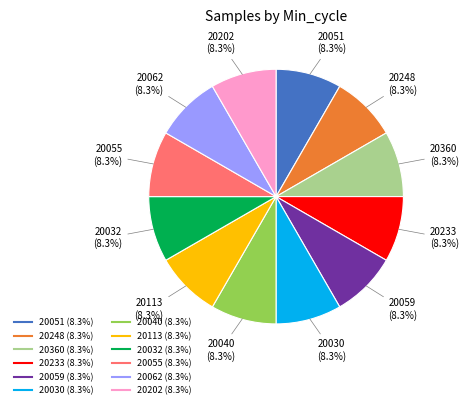

Does any single category account for the majority?

No